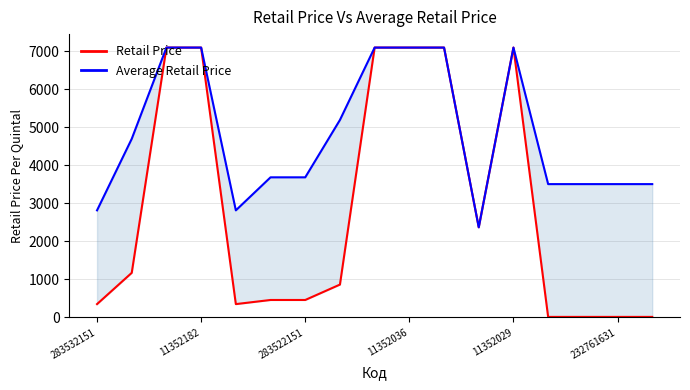

What are all the series names shown in the legend?

Retail Price, Average Retail Price